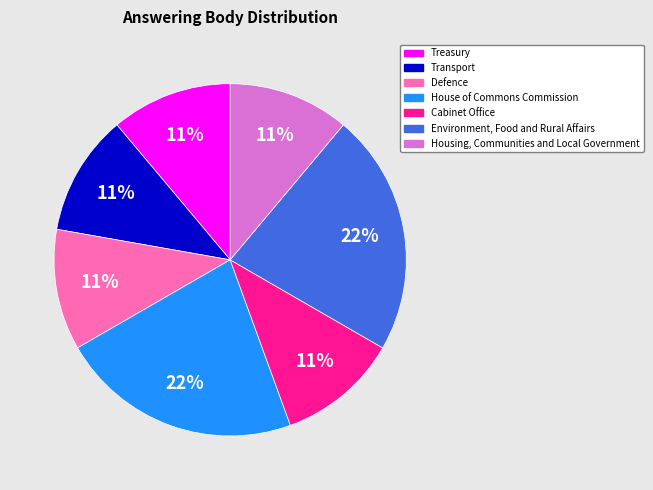

True or false: House of Commons Commission accounts for 37% of the total.

False